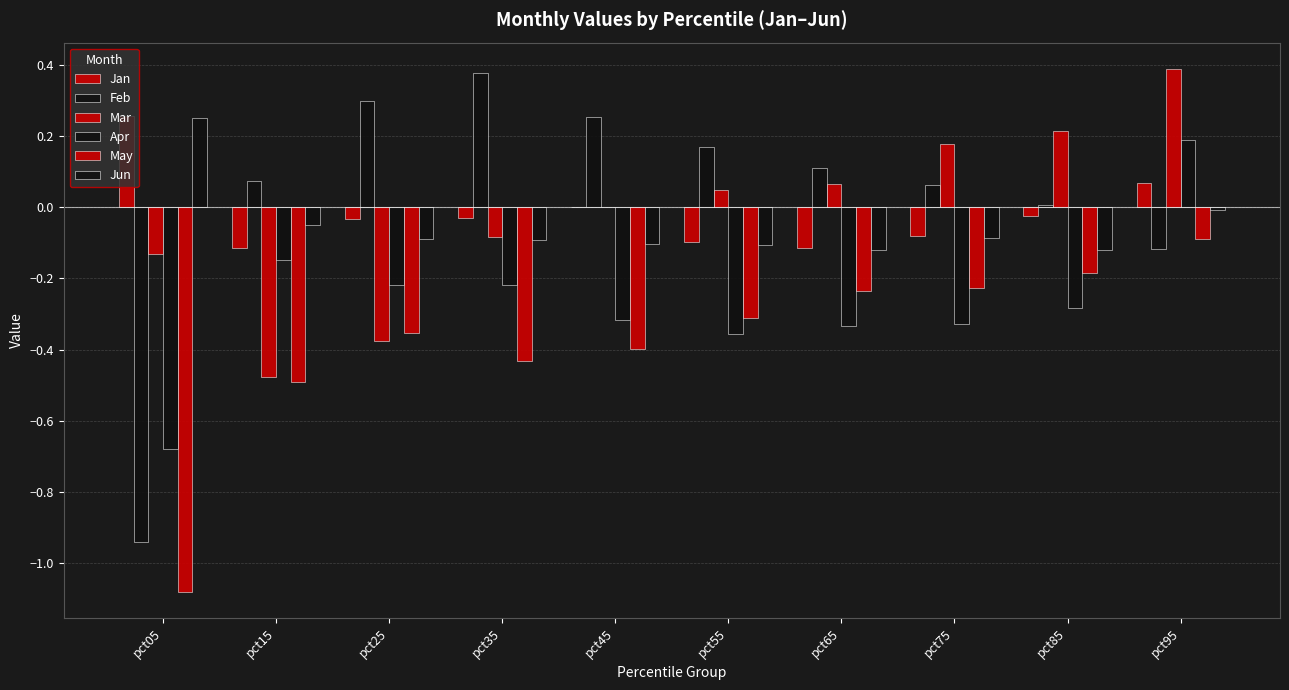

At how many categories does at least one series exceed 0?

10